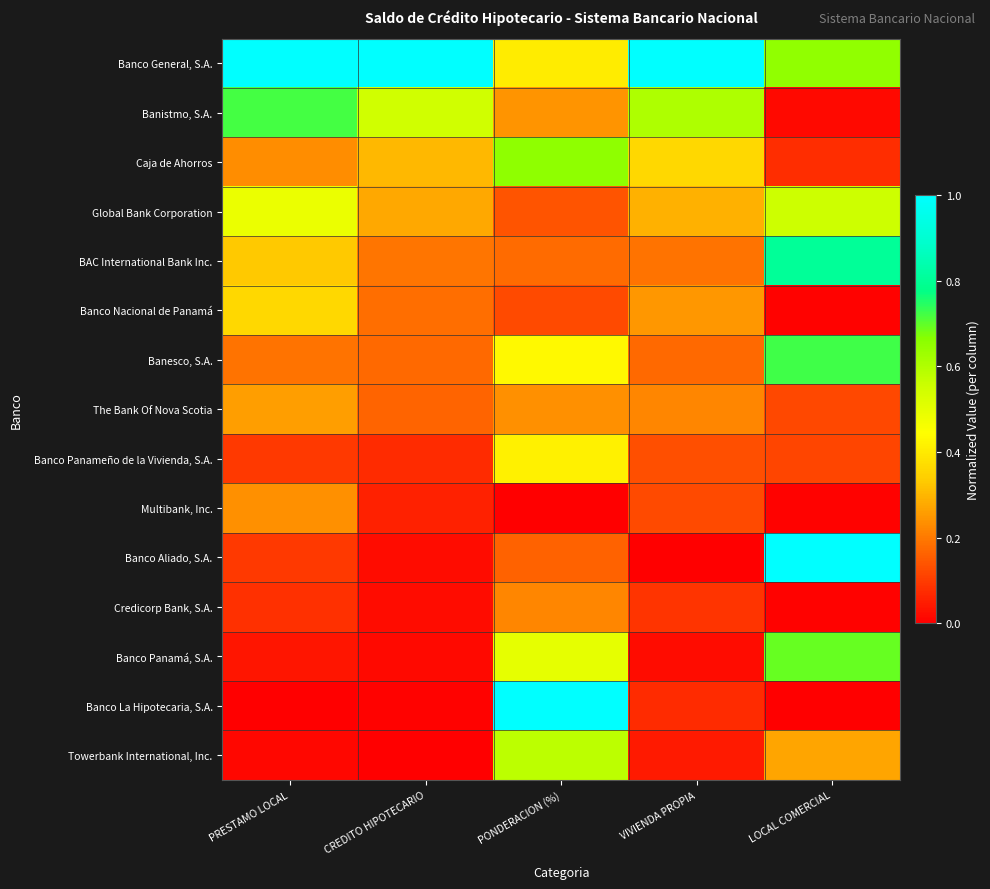

What is the spread (max minus min) of values at PRESTAMO LOCAL?

1.0